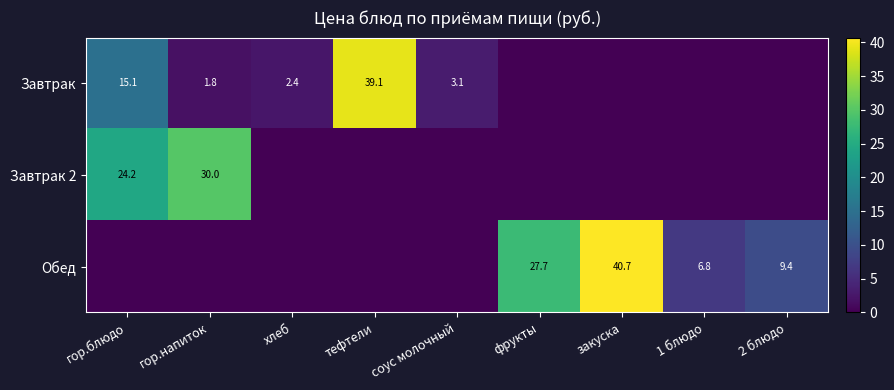

The Завтрак series shows 3.1 at соус молочный. True or false?

True